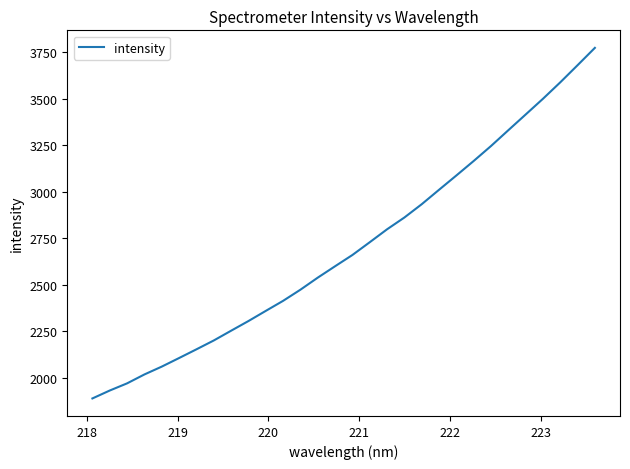

Is this an area chart (filled region under the line)?

No